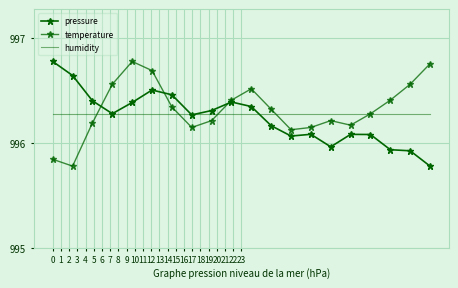

What is the average value of the humidity series?

996.3